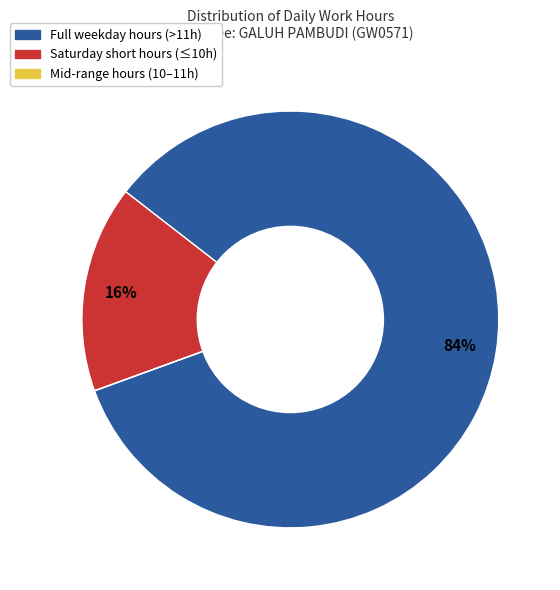

To the nearest percent, what percentage of the pie is Saturday short hours (≤10h)?

16%